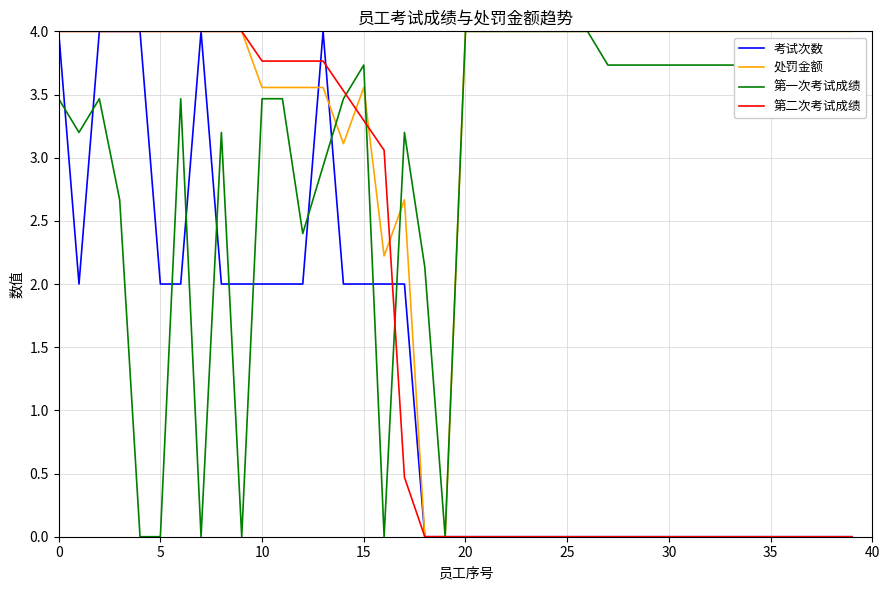

What is the maximum value shown in the chart?

4.0